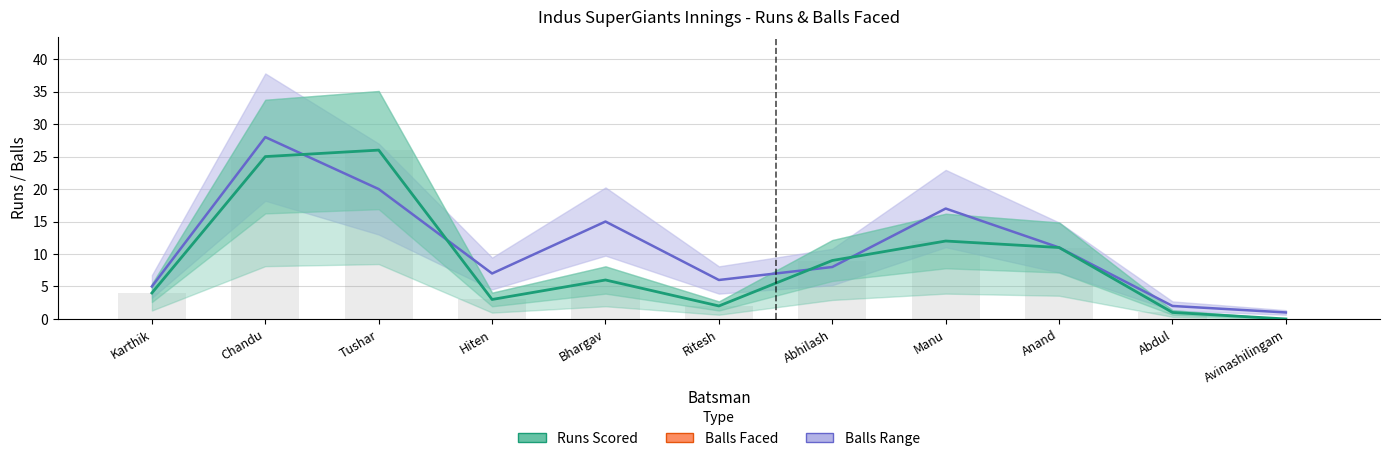

Which label corresponds to the smallest value in the chart?

Avinashilingam